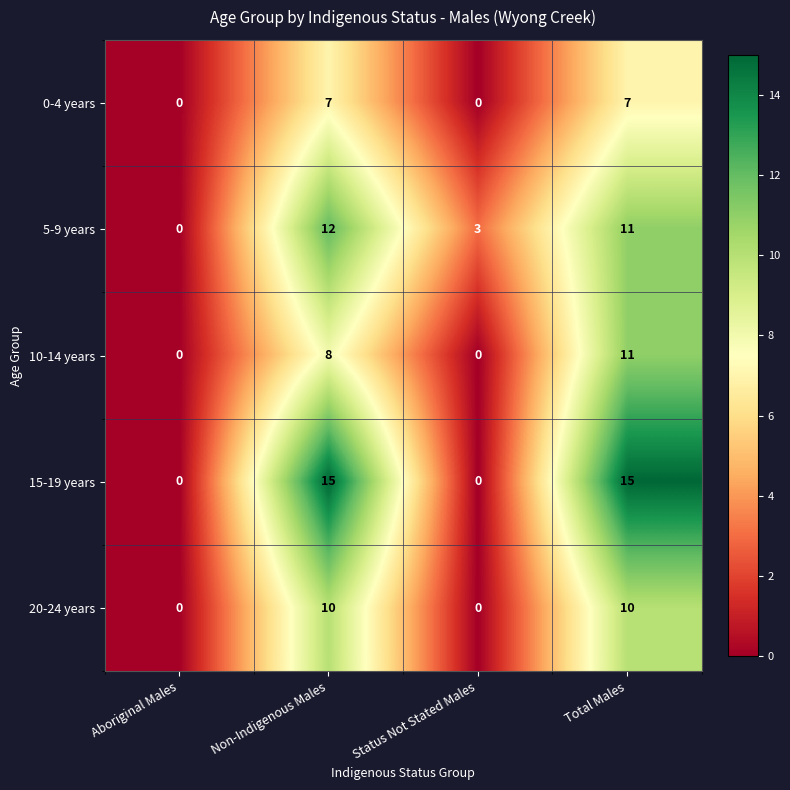

Rank the series at Non-Indigenous Males from lowest to highest value.

0-4 years, 10-14 years, 20-24 years, 5-9 years, 15-19 years